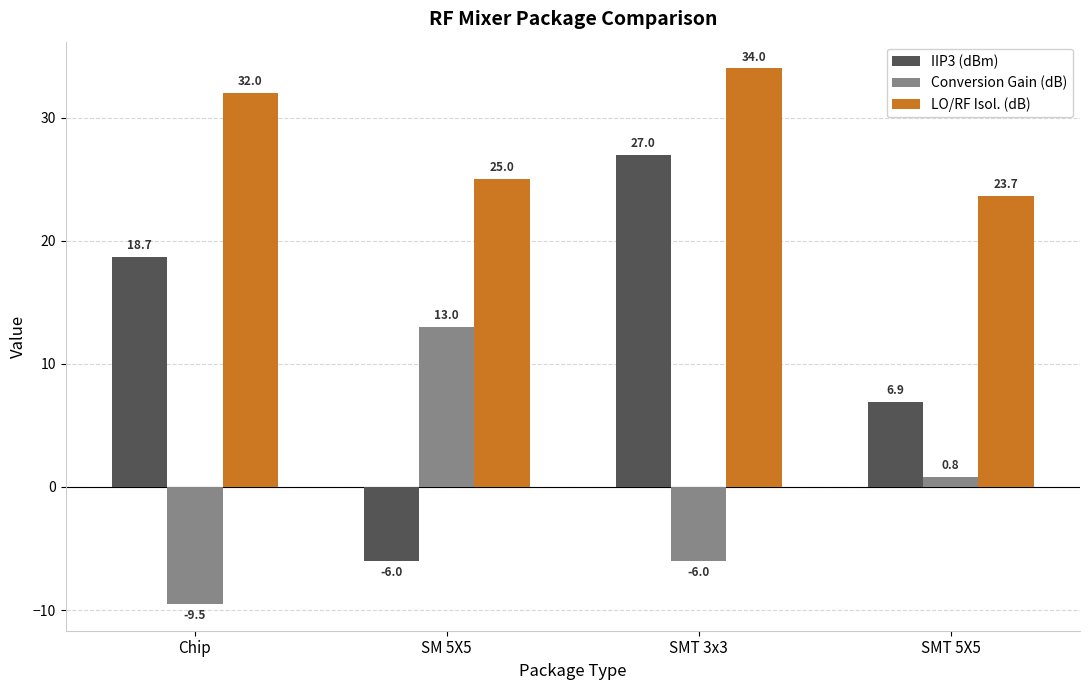

Is it true that IIP3 (dBm) equals -6.0 at SM 5X5?

True